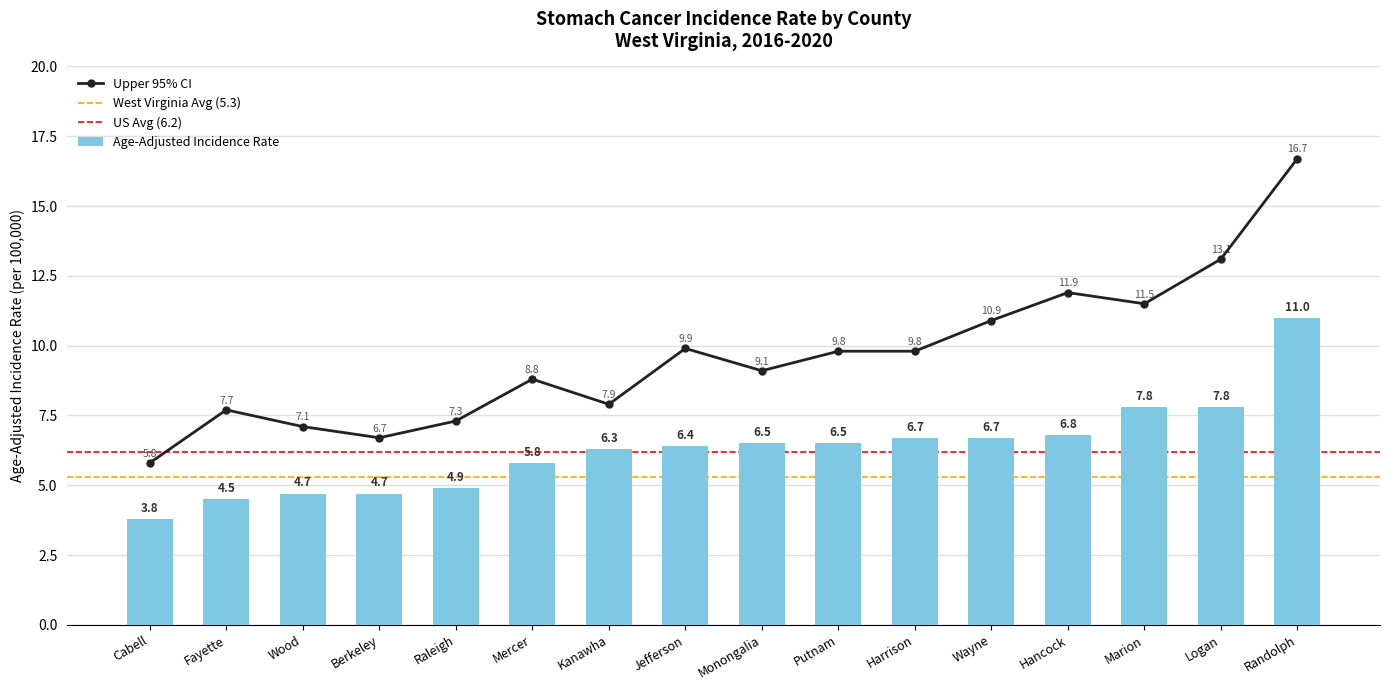

Which series has the largest total across all categories?

Upper 95% CI